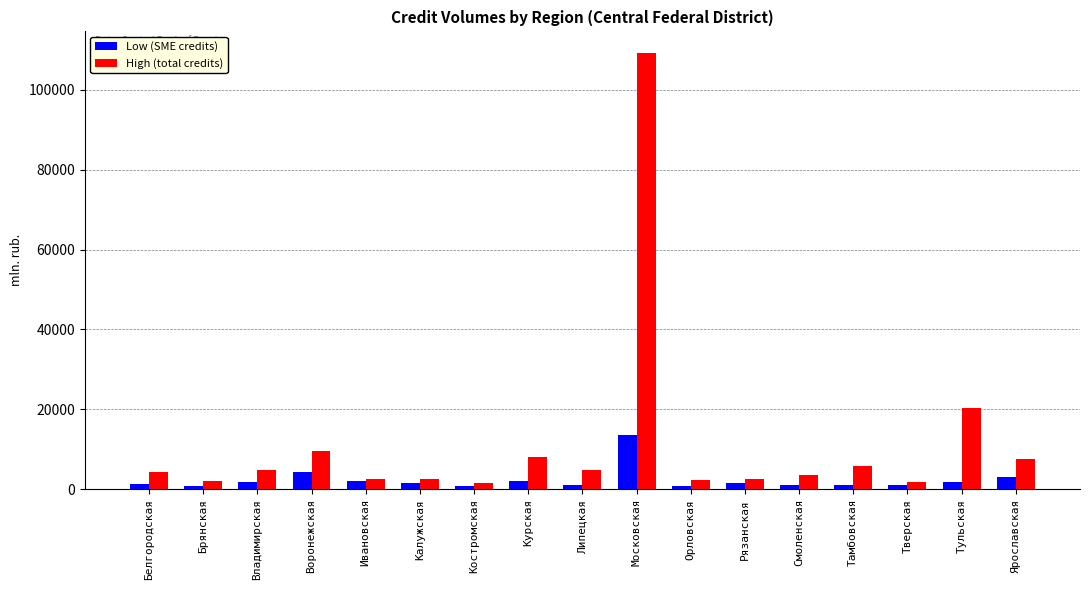

True or false: High (total credits) has a value of 13264 at Курская.

False